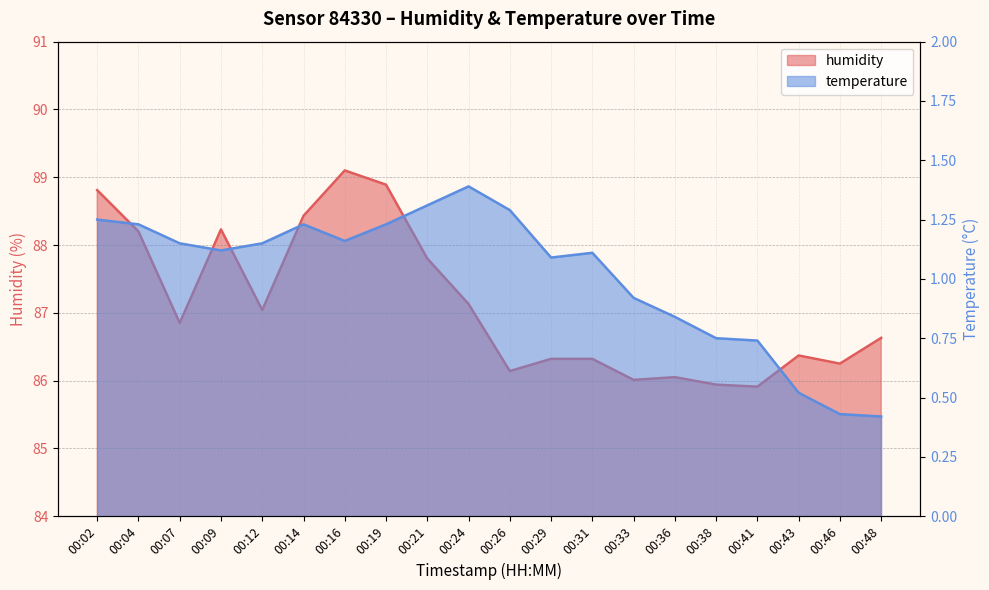

Rank the categories by value from lowest to highest.

00:41, 00:38, 00:33, 00:36, 00:26, 00:46, 00:29, 00:31, 00:43, 00:48, 00:07, 00:12, 00:24, 00:21, 00:04, 00:09, 00:14, 00:02, 00:19, 00:16